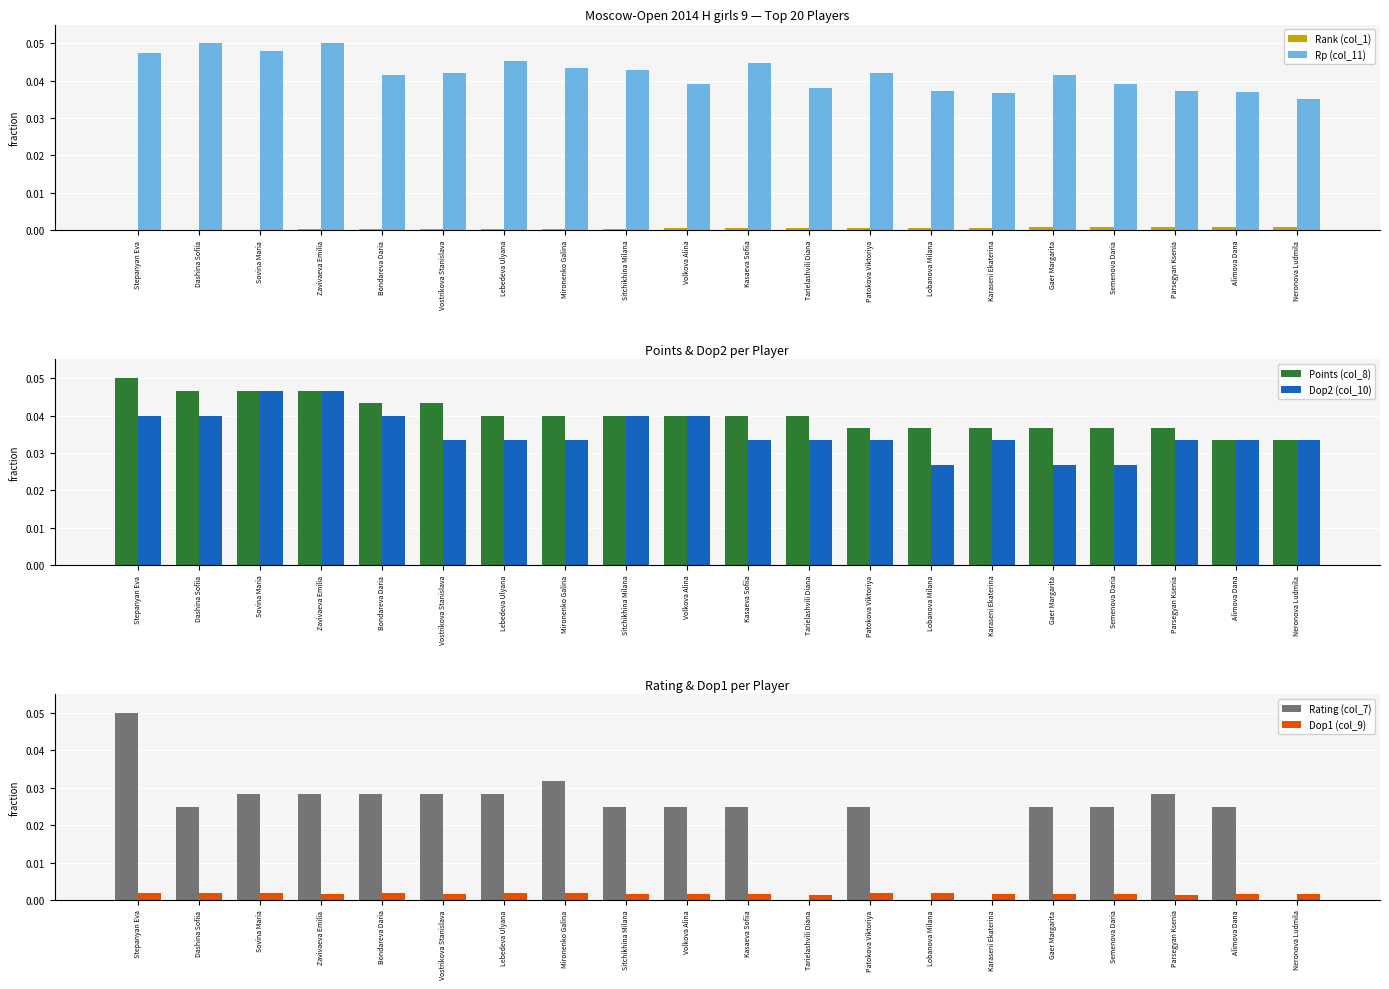

How many data points does each series have?

20